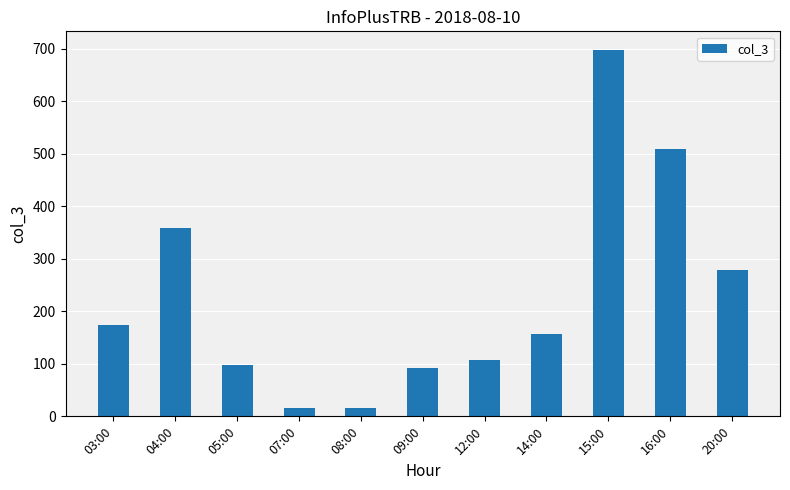

The chart shows a value of 698 at 15:00. True or false?

True